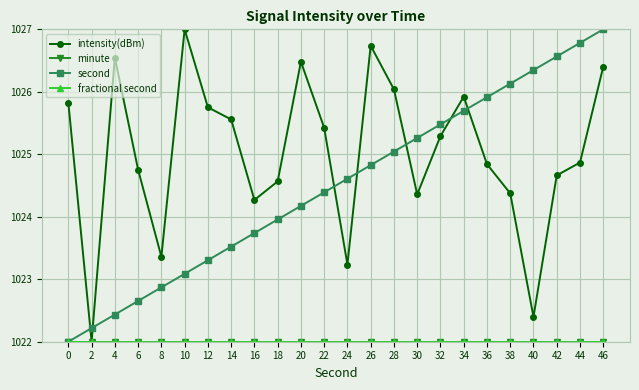

What is the sum of the intensity(dBm) values at 26 and 32?

2052.0